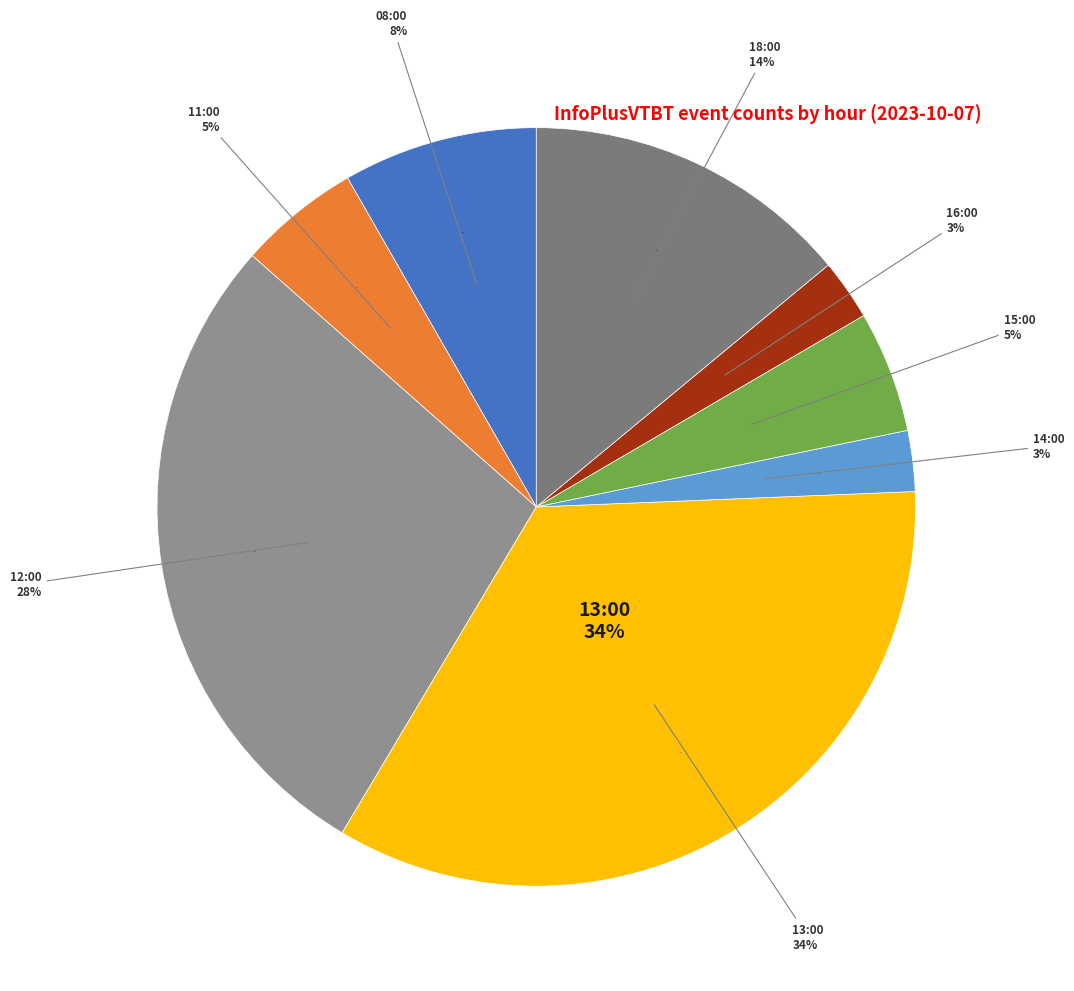

What percentage is the 15:00 slice, to the nearest percent?

5%